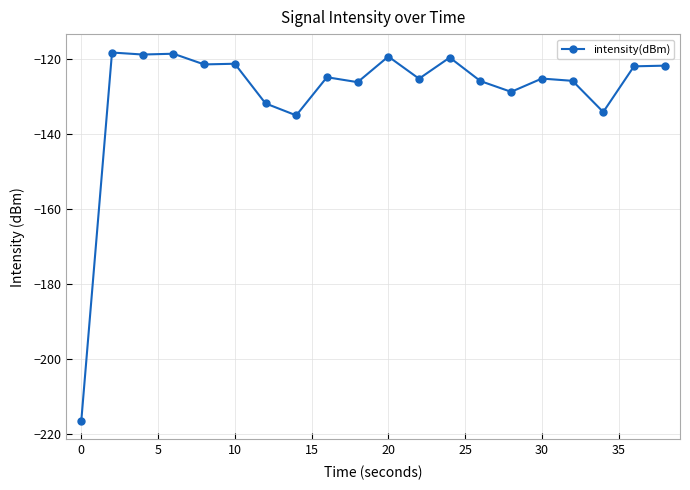

What is the value of the 18th point from the left?

-134.2